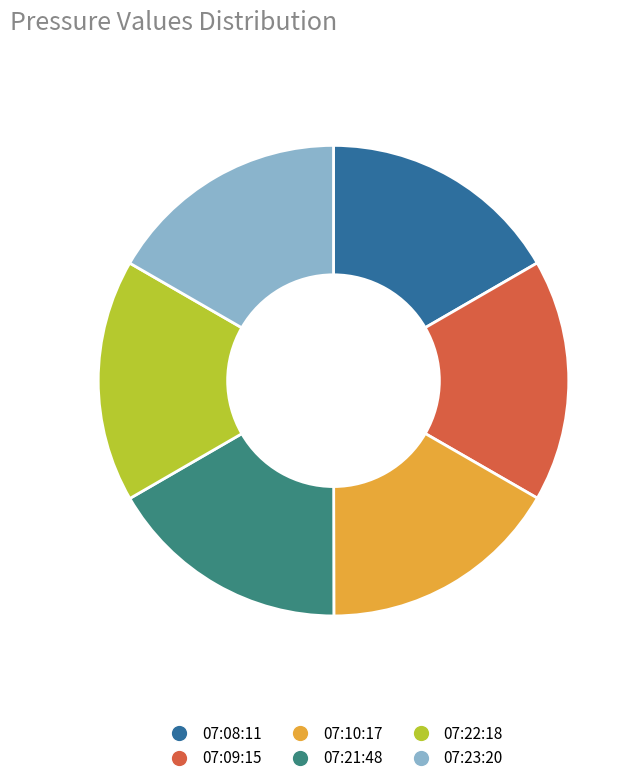

Is it true that 07:09:15 is 6% of the pie?

False